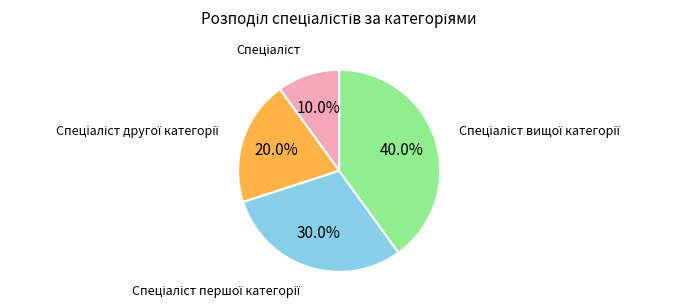

Is there a majority slice in this chart?

No